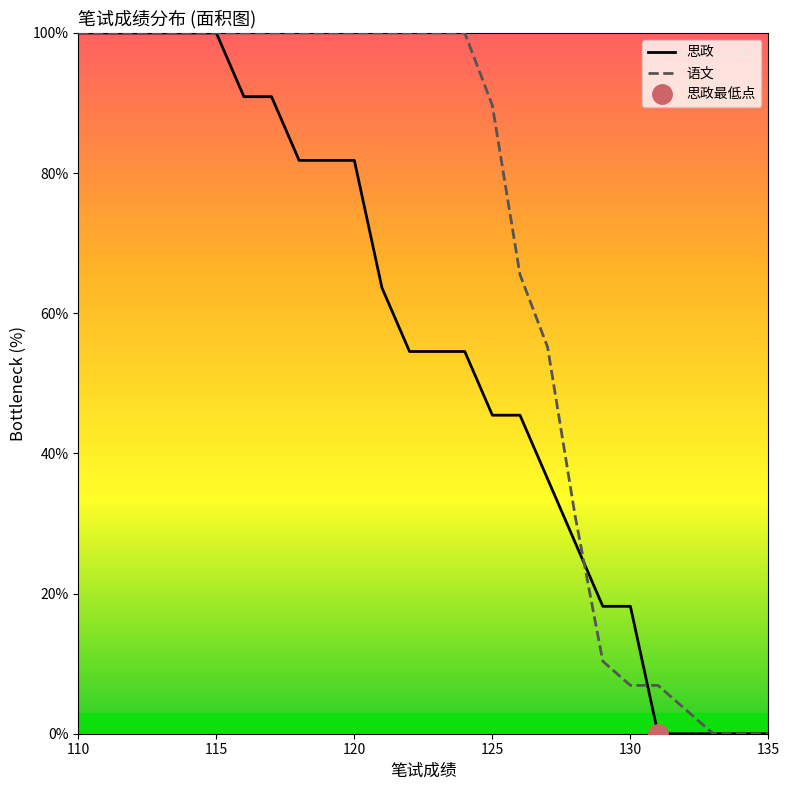

What is the maximum value shown in the chart?

100.0